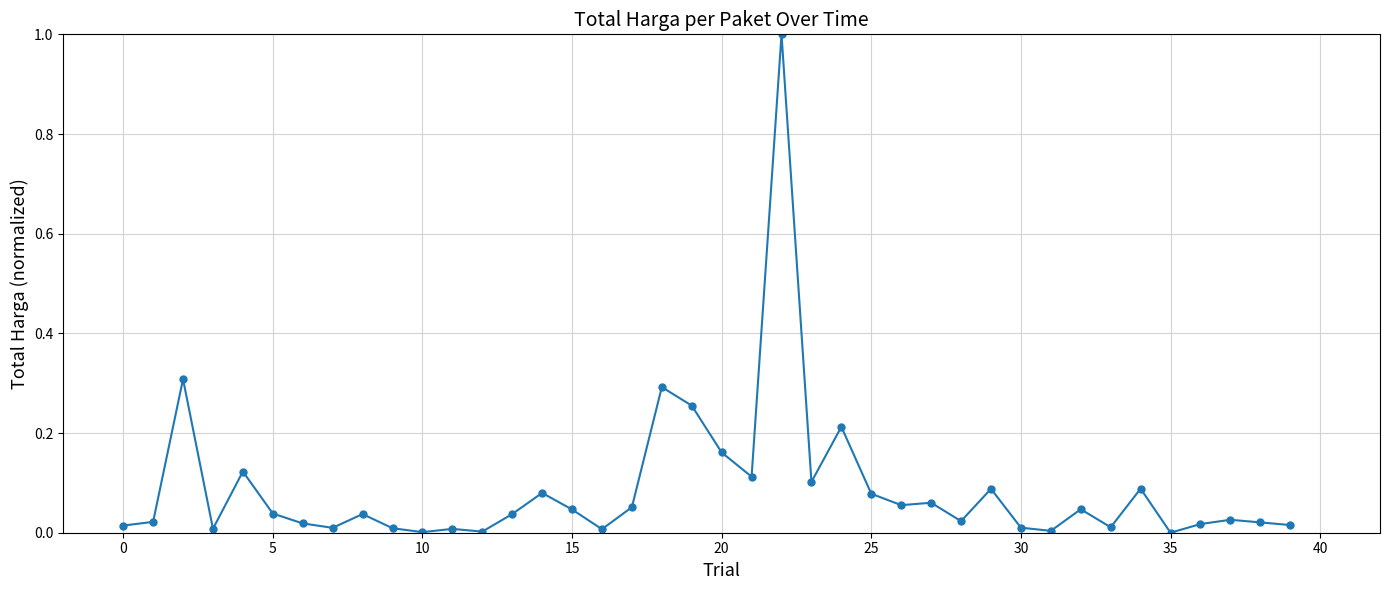

True or false: there are more than 1 points higher than both neighbors.

True